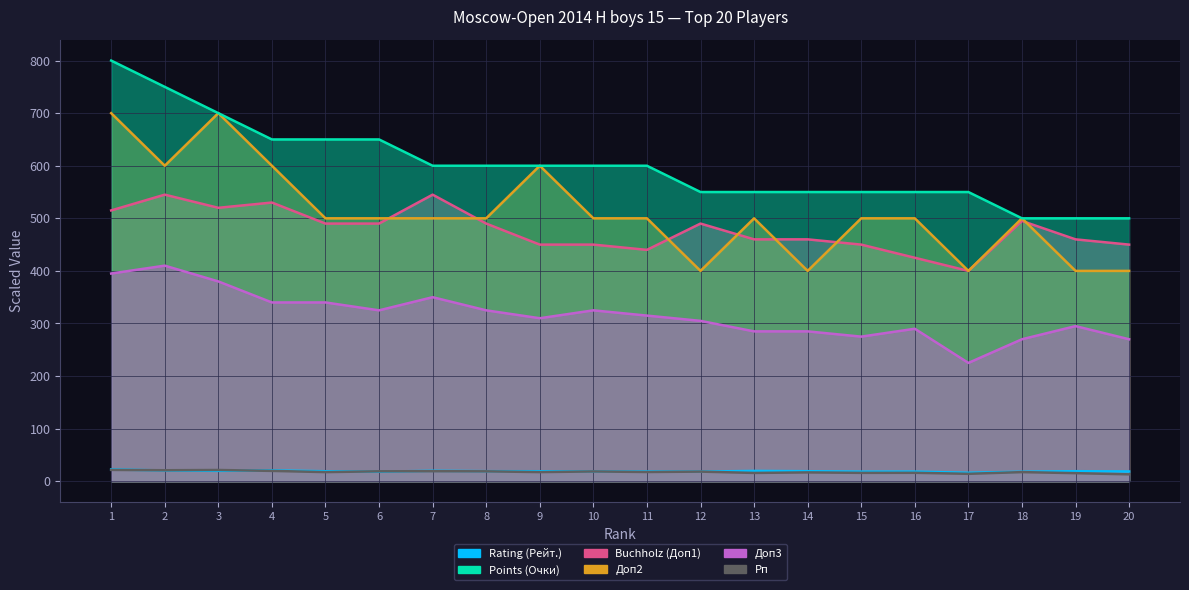

What is the difference between the Доп3 values at 16 and 20?

20.0